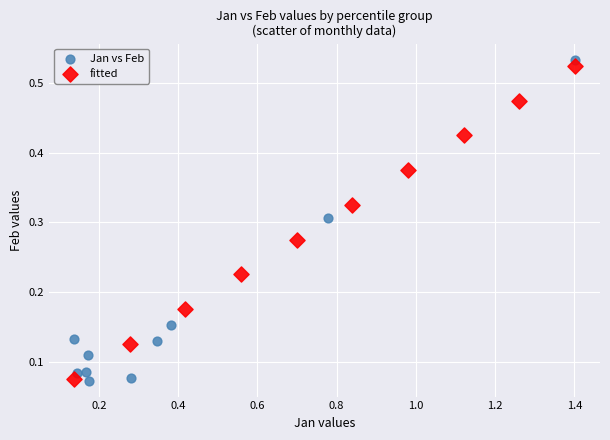

What are all the series names shown in the legend?

Jan vs Feb, fitted